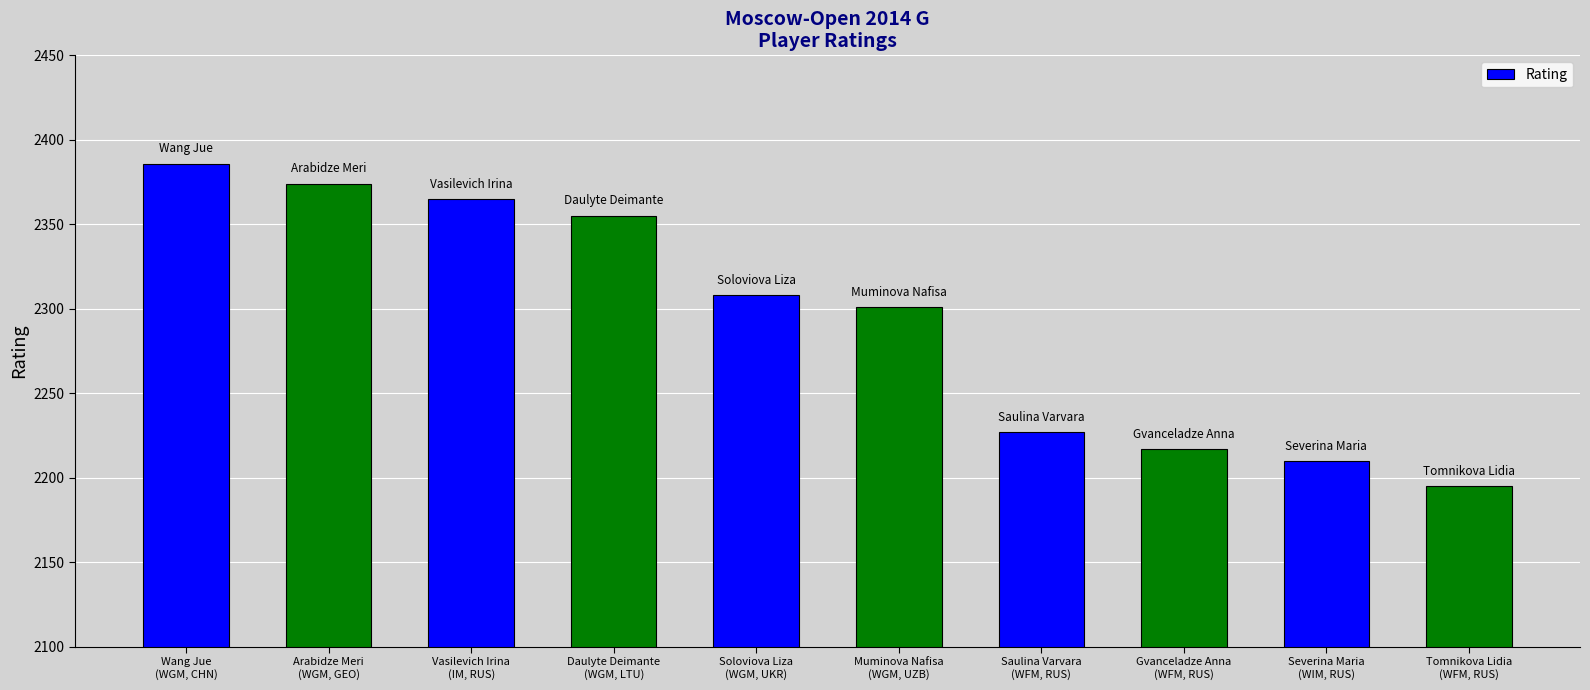

Where does the data first go above 2308?

Wang Jue
(WGM, CHN)